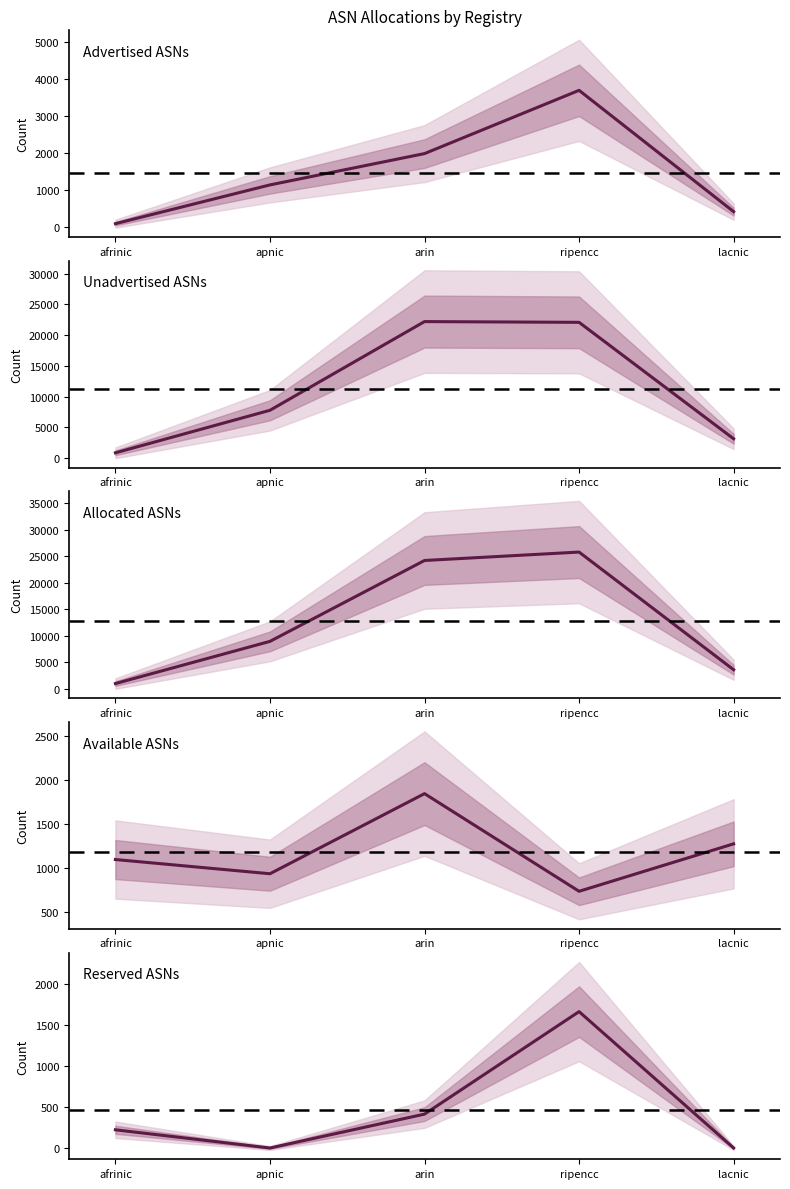

Which series has the largest range (max minus min)?

Allocated ASNs